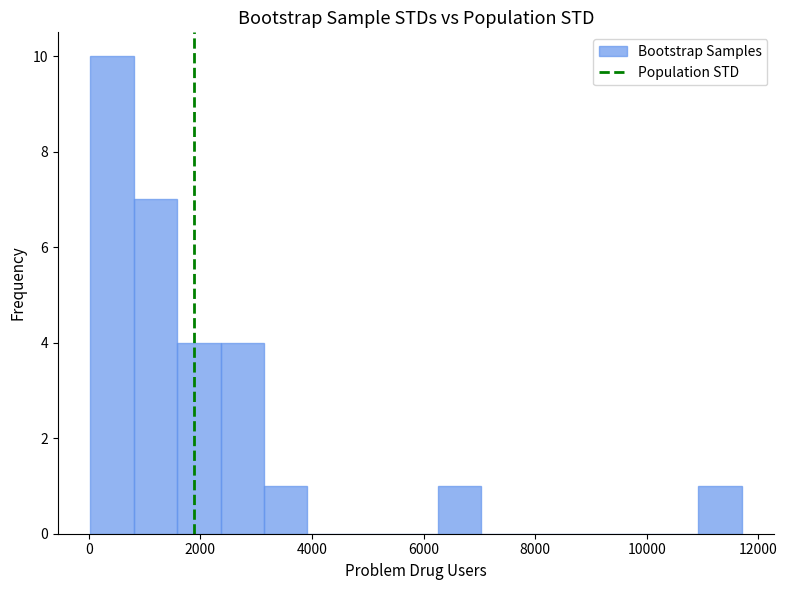

Around what value on the x-axis is the tallest bar? Give the approximate position of its centre, as read against the axis.

400